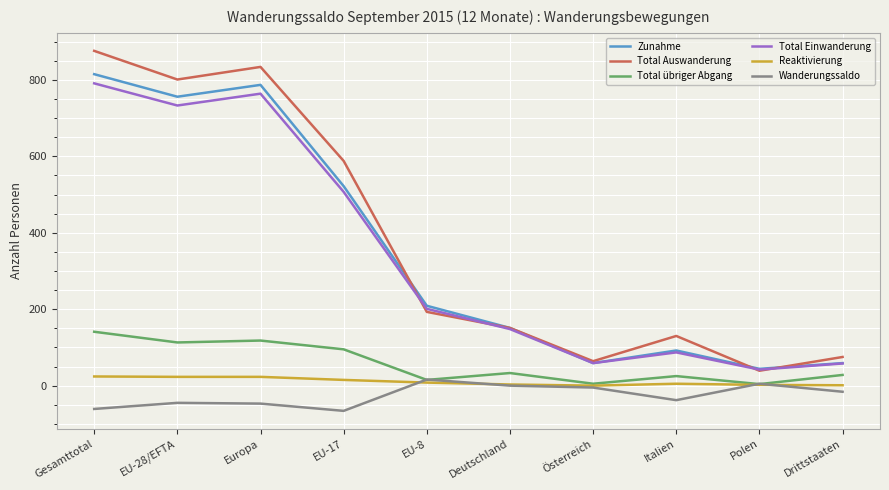

At which category is the sum across all series the highest?

Gesamttotal